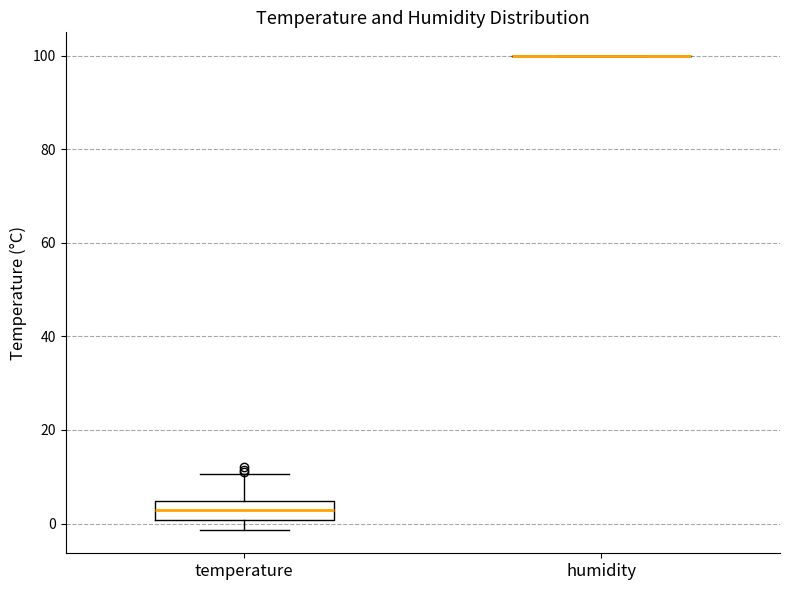

Where does the median line of the box for temperature sit on the y-axis? The values are not printed on the chart, so give them approximately, as read against the axis.

2